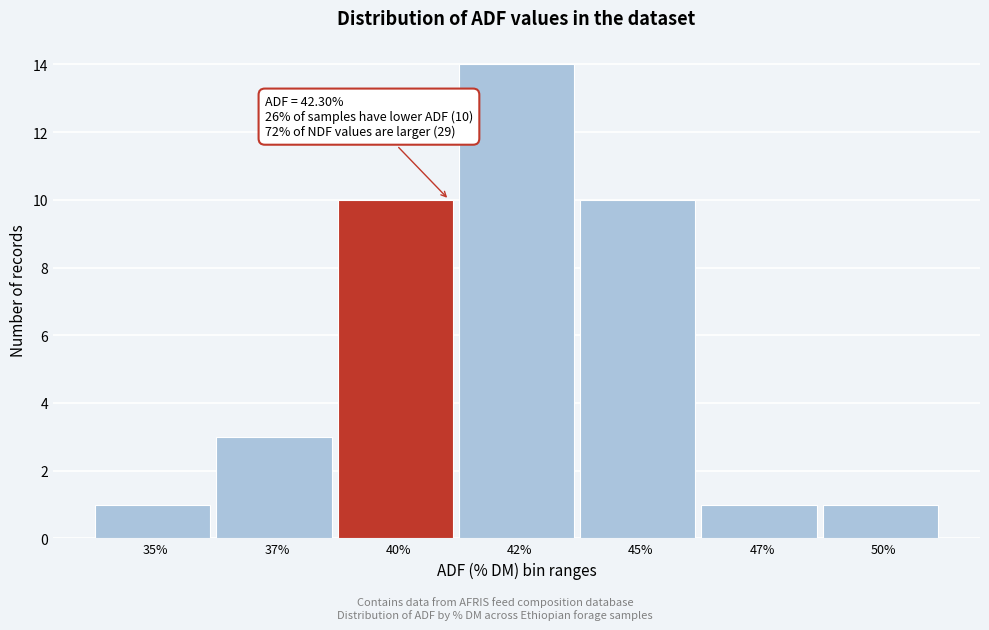

Reading left to right, transcribe all the data shown in this chart.

35%=1	37%=3	40%=10	42%=14	45%=10	47%=1	50%=1